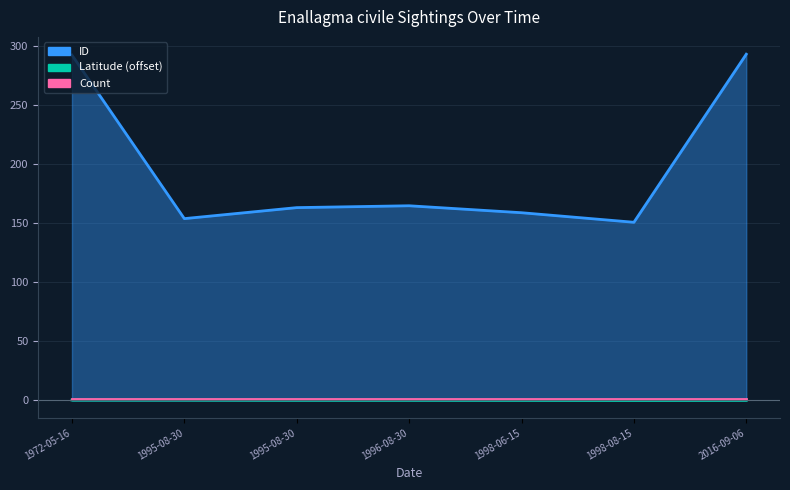

What is the total value across all series at 1998-06-15?

159.0